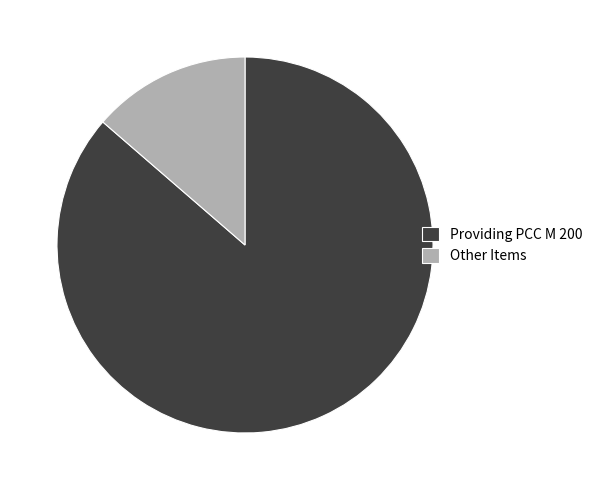

Rank the categories by value from lowest to highest.

Other Items, Providing PCC M 200